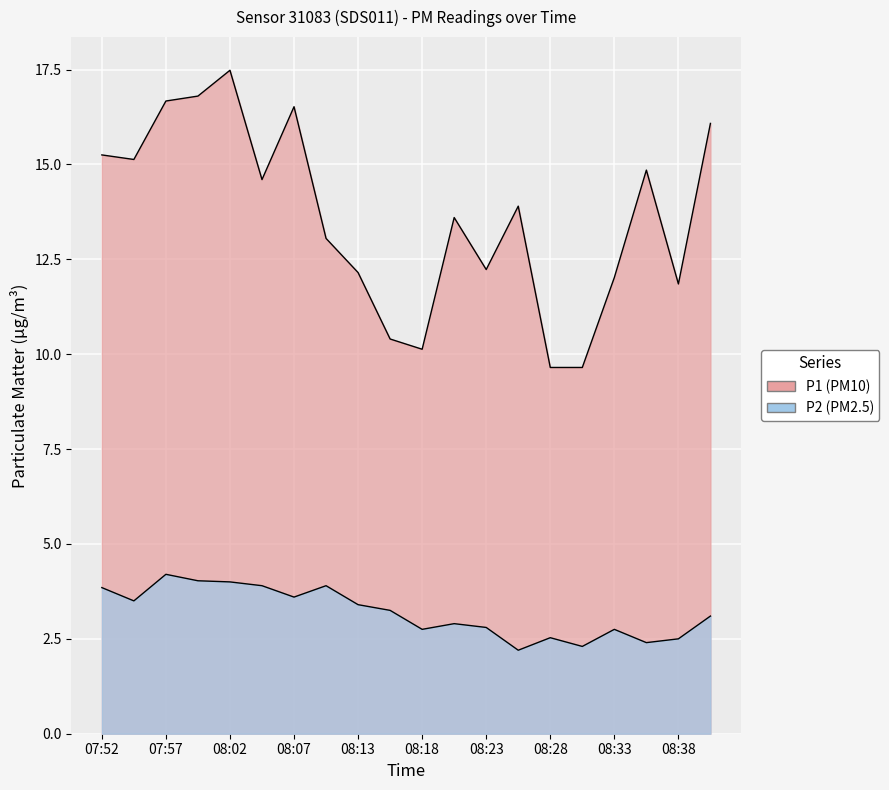

Which series has the largest total across all categories?

P1